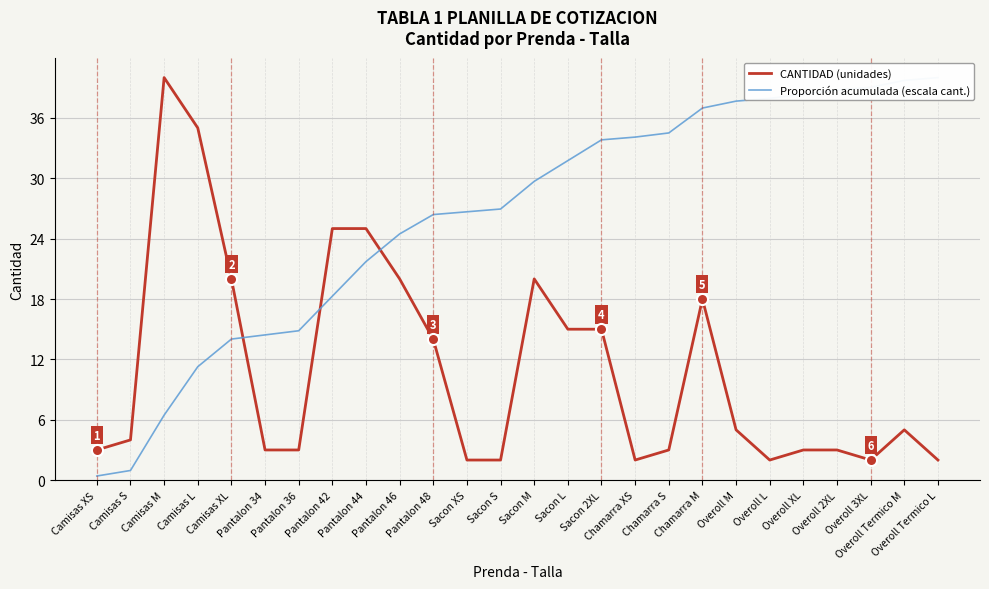

What is the spread (max minus min) of values at Sacon 2XL?

18.8